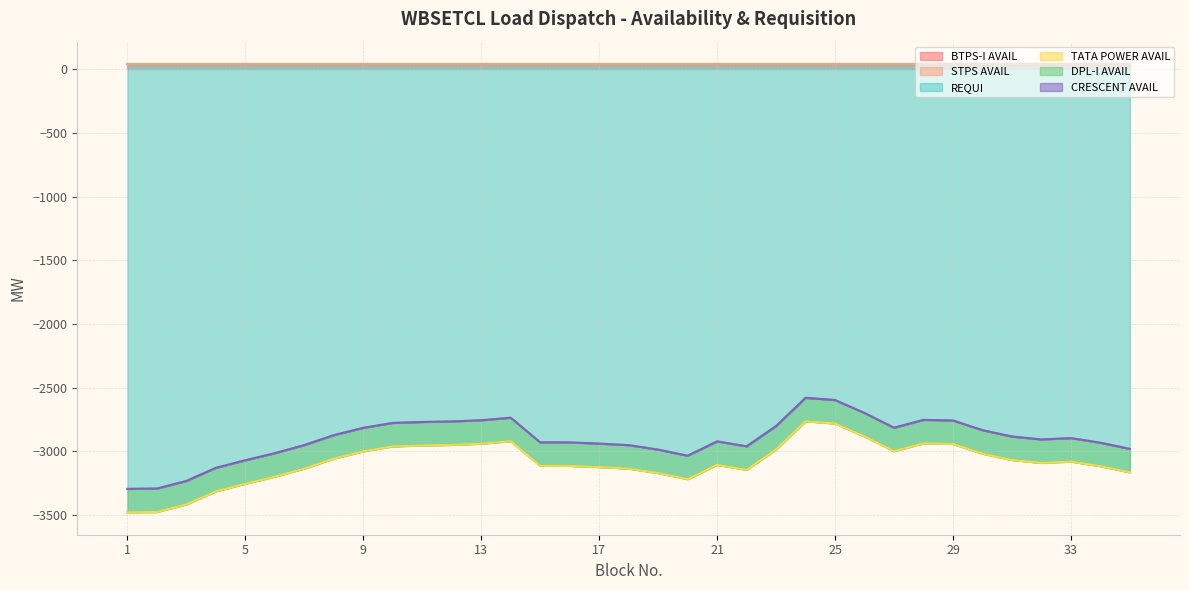

Between 31 and 14, which is larger?

31